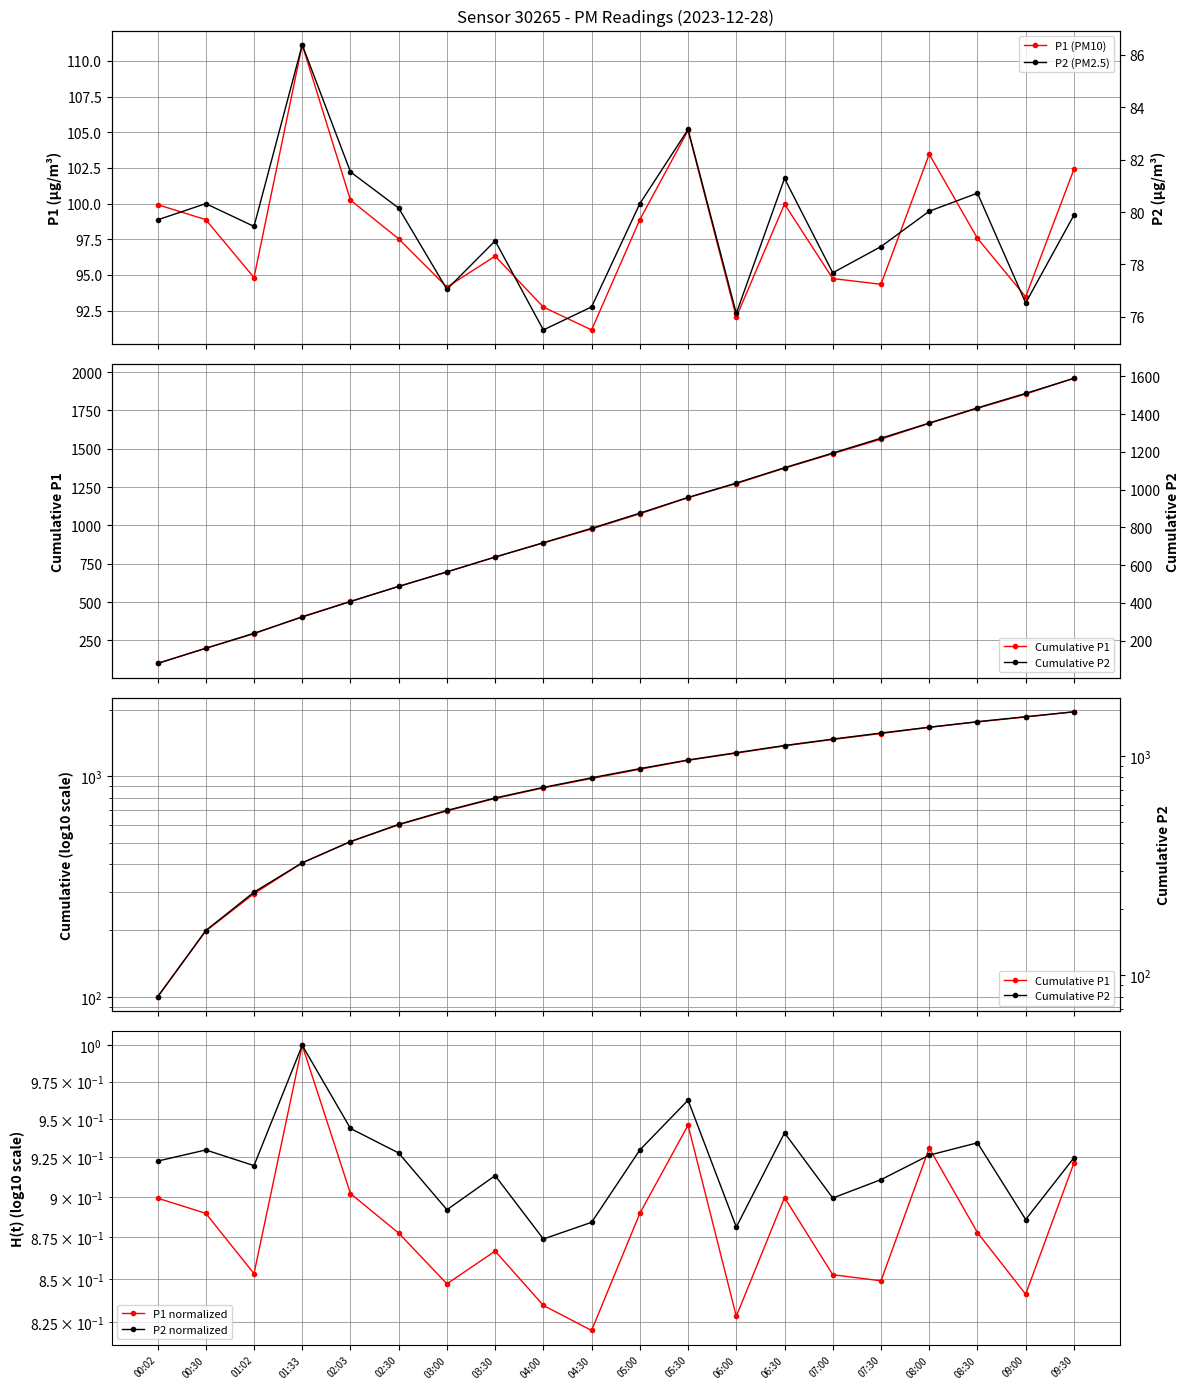

What is the difference between the second highest and minimum values in the P2 (PM2.5) series?

7.7